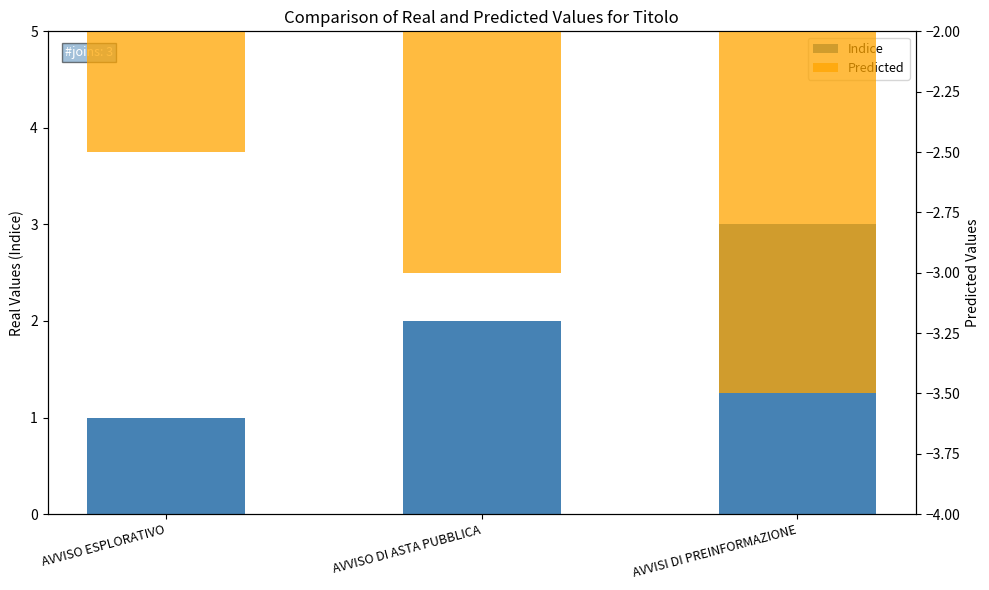

What position from the right is AVVISO ESPLORATIVO?

3